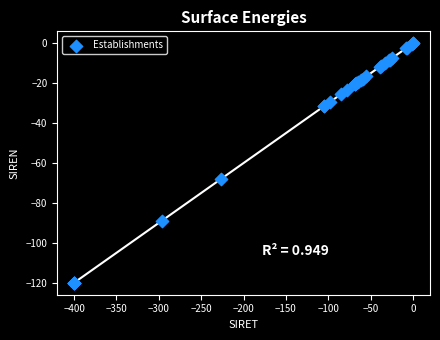

What Y value in the scatter plot is closest to -60?

-68.1